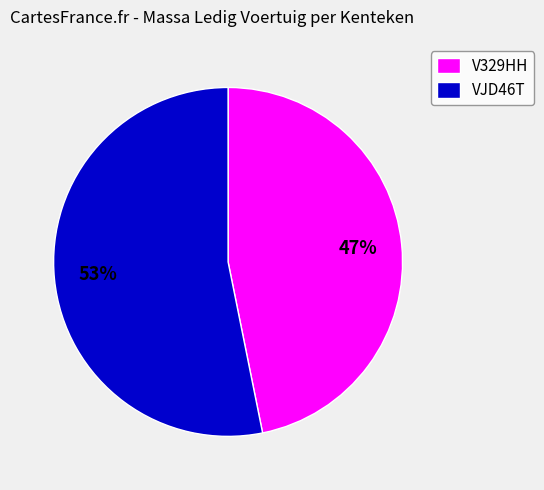

Is it true that V329HH is 55% of the pie?

False